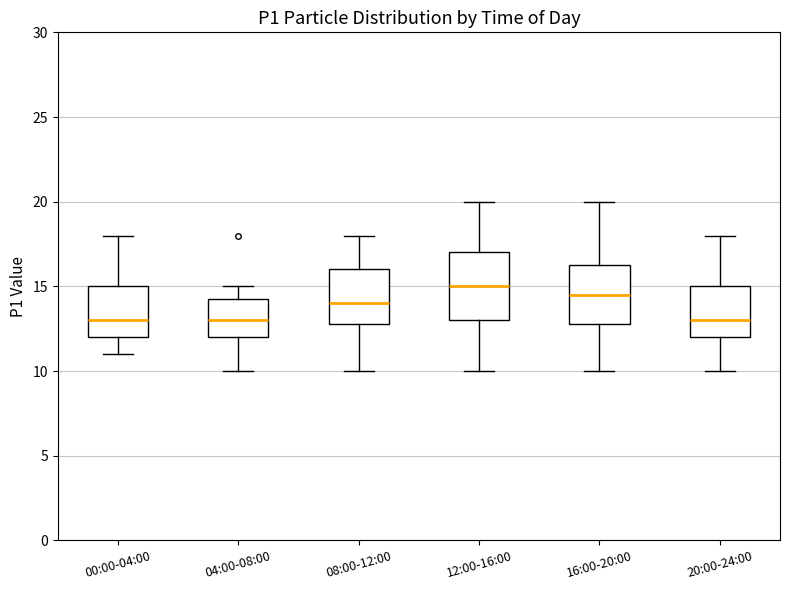

Which box's median line is the highest?

12:00-16:00